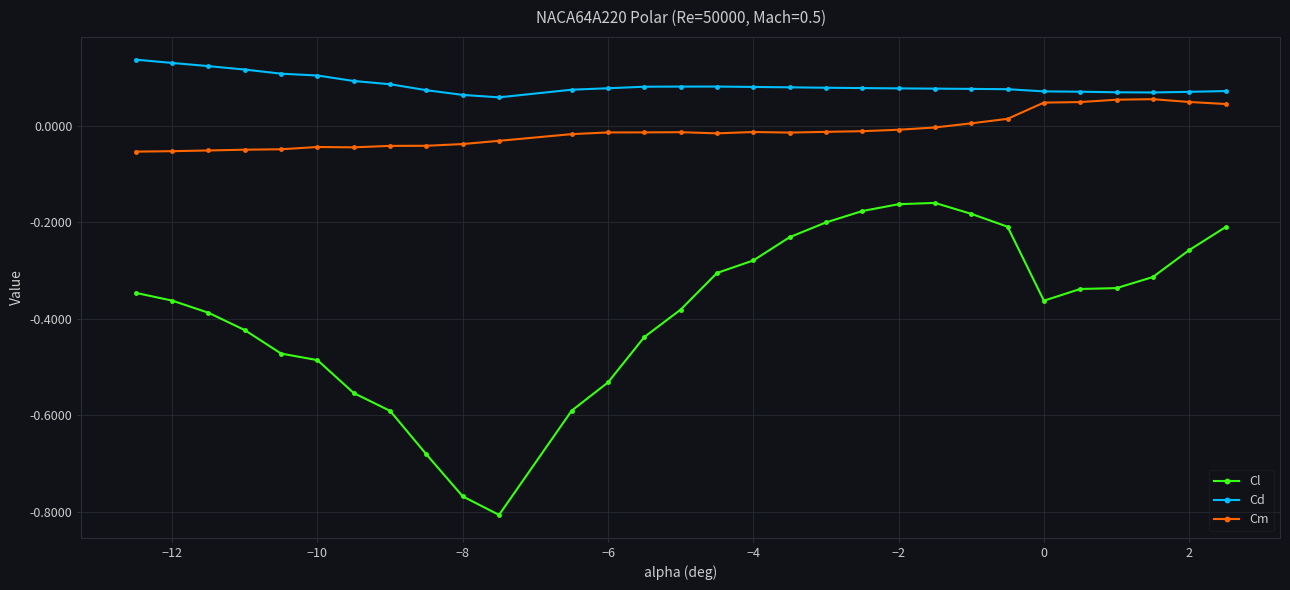

True or false: Cl has more than 0 interior local peaks.

True